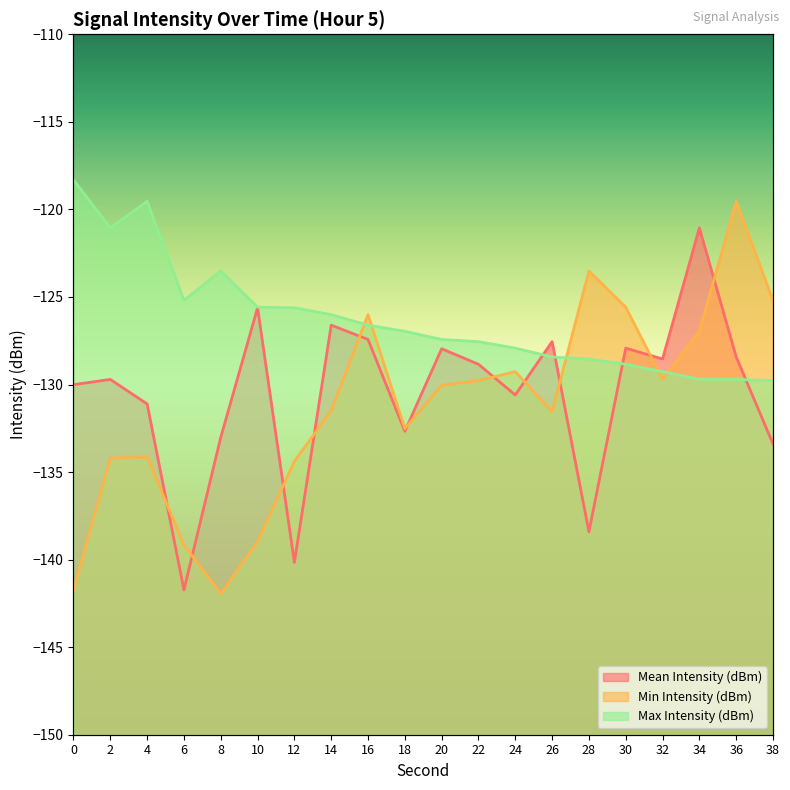

Reading left to right, list all the values displayed in this chart.

Mean Intensity (dBm): 0=-130.0	2=-129.7	4=-131.1	6=-141.7	8=-133.0	10=-125.6	12=-140.2	14=-126.6	16=-127.4	18=-132.7	20=-128.0	22=-128.8	24=-130.6	26=-127.6	28=-138.4	30=-127.9	32=-128.5	34=-121.1	36=-128.4	38=-133.4
Min Intensity (dBm): 0=-141.7	2=-134.2	4=-134.1	6=-139.2	8=-141.9	10=-139.0	12=-134.4	14=-131.5	16=-126.0	18=-132.5	20=-130.0	22=-129.8	24=-129.3	26=-131.5	28=-123.5	30=-125.6	32=-129.7	34=-127.0	36=-119.5	38=-125.2
Max Intensity (dBm): 0=-118.3	2=-121.1	4=-119.5	6=-125.2	8=-123.5	10=-125.6	12=-125.6	14=-126.0	16=-126.6	18=-127.0	20=-127.4	22=-127.6	24=-127.9	26=-128.4	28=-128.5	30=-128.8	32=-129.3	34=-129.7	36=-129.7	38=-129.8